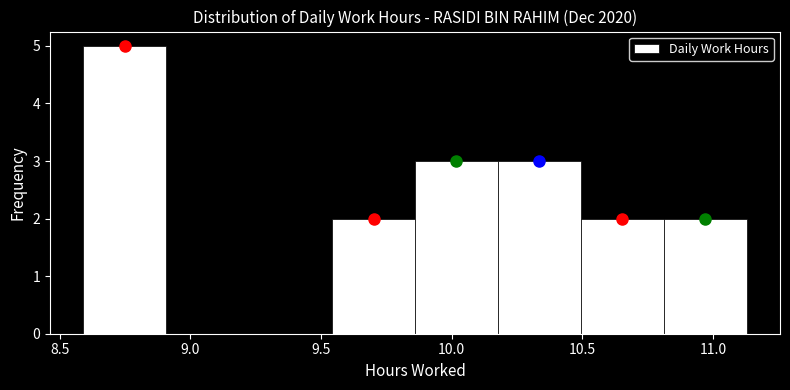

Over which range of the x-axis is the bar tallest?

8.60 to 8.90